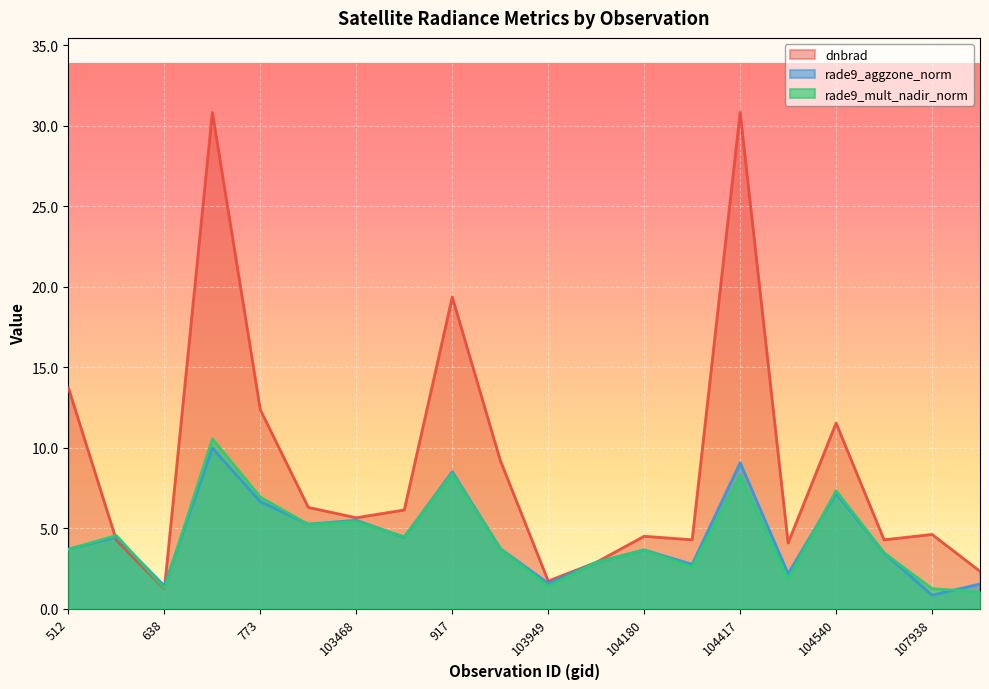

Which series ends up on top after the final intersection of dnbrad and rade9_aggzone_norm?

dnbrad